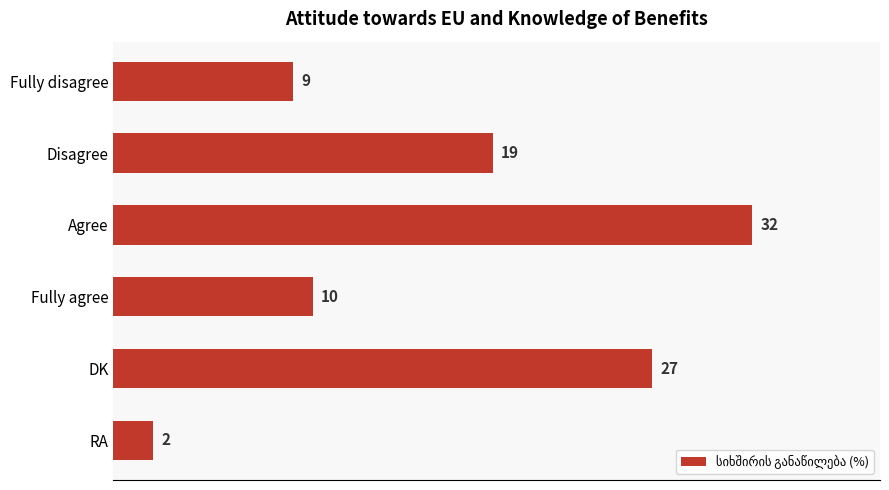

List the labels in order of value, smallest first.

RA, Fully disagree, Fully agree, Disagree, DK, Agree